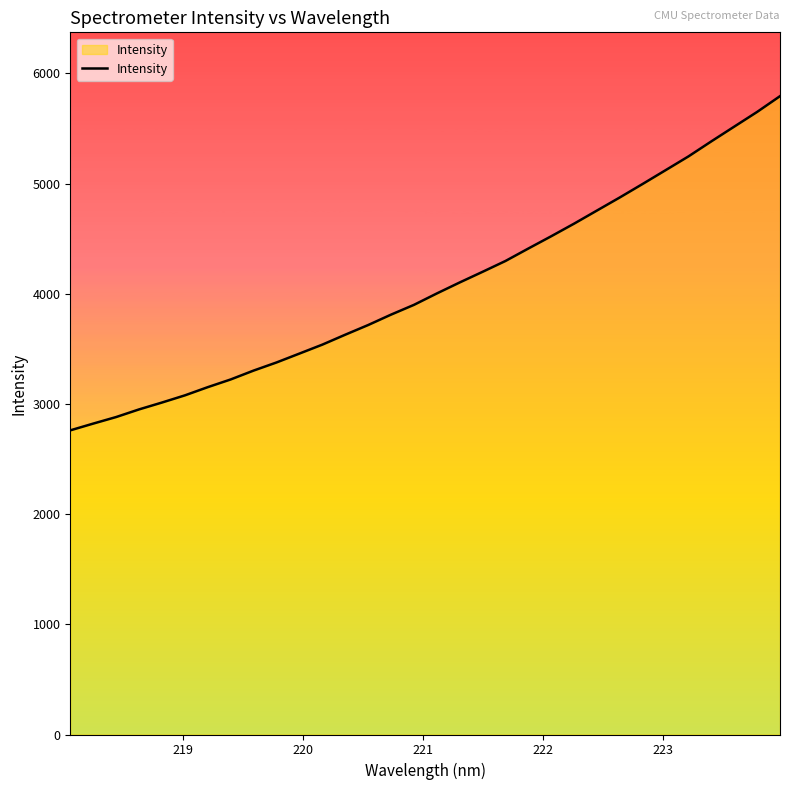

What is the greatest value displayed?

5792.7